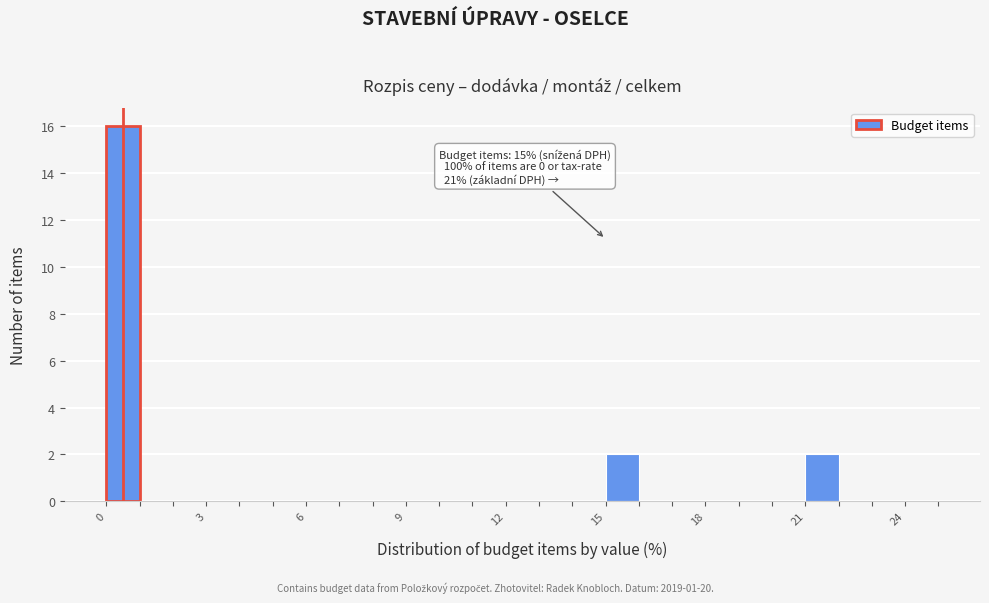

Read against the x-axis, roughly where is the centre of the tallest bar?

0.5